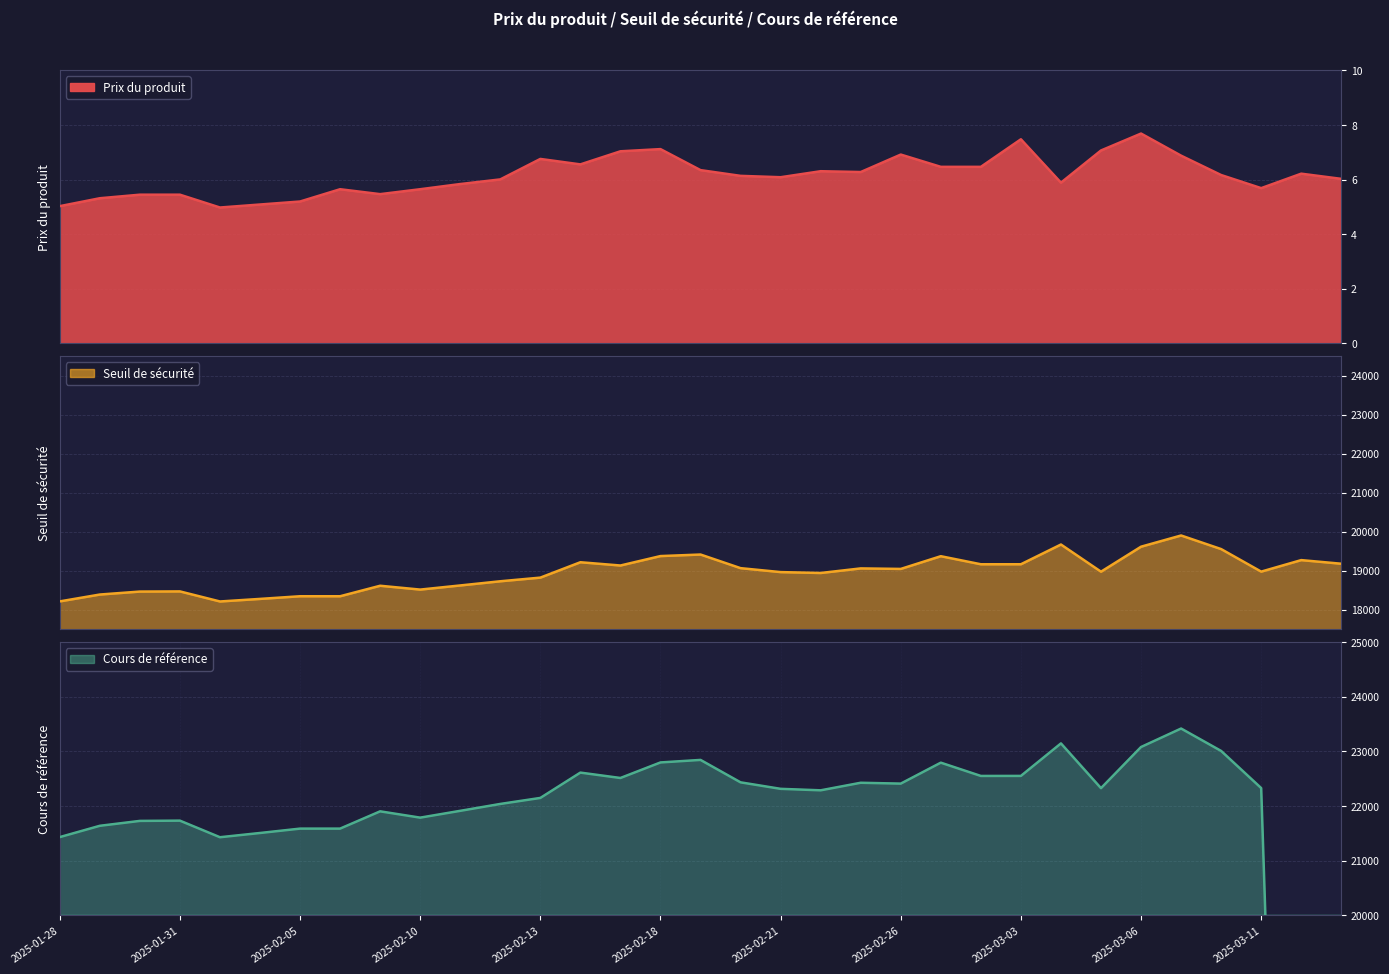

In Prix du produit, how many points are higher than both neighbors (excluding endpoints)?

8